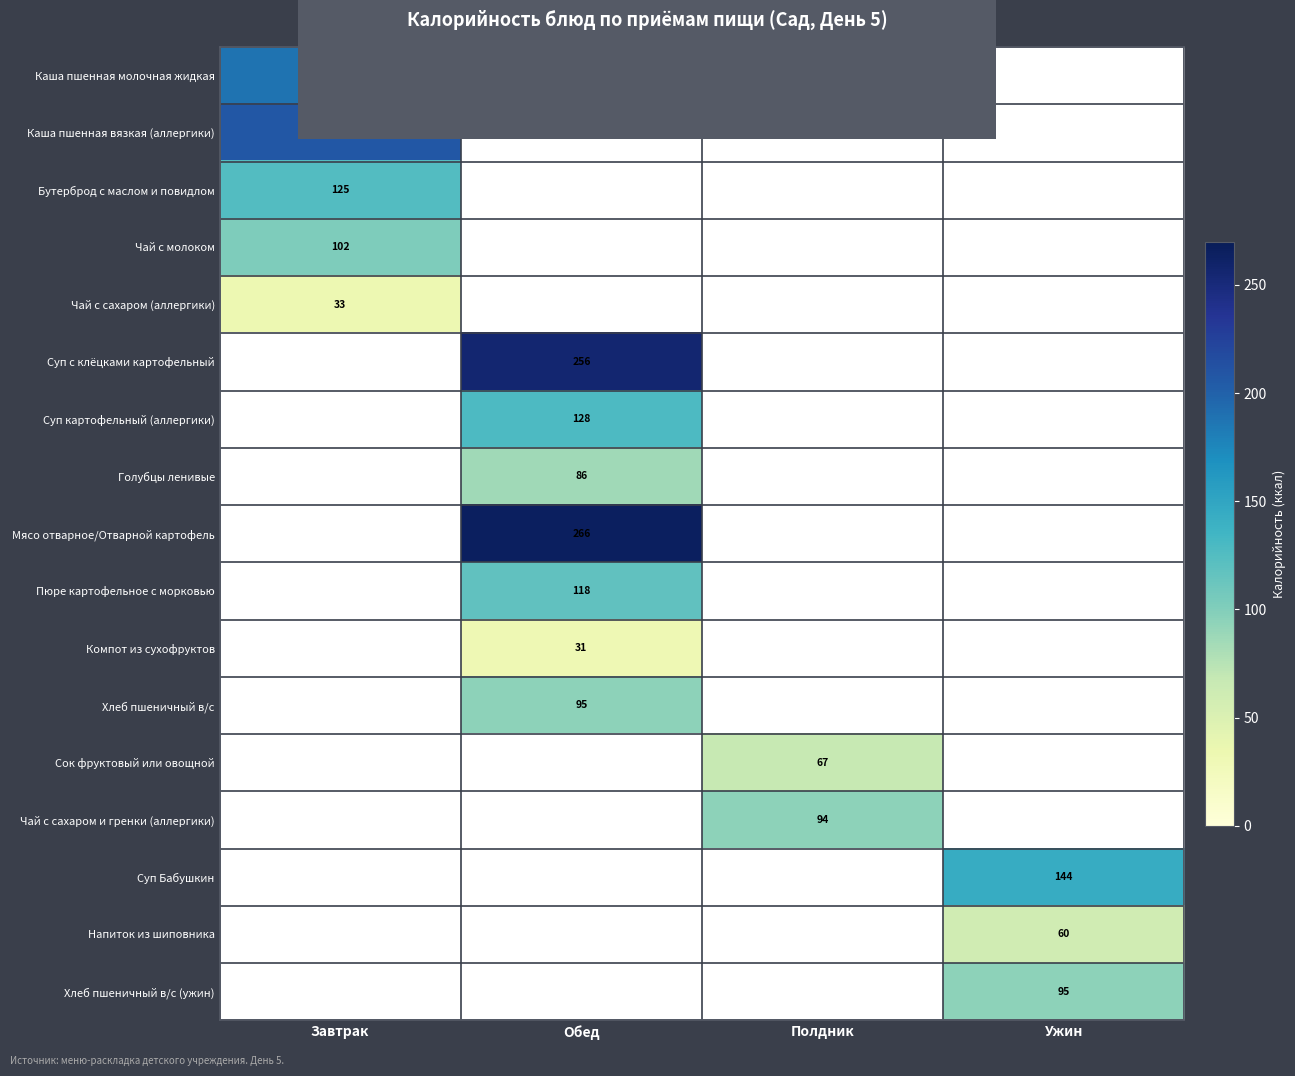

Is it true that Напиток из шиповника equals 60 at Ужин?

True